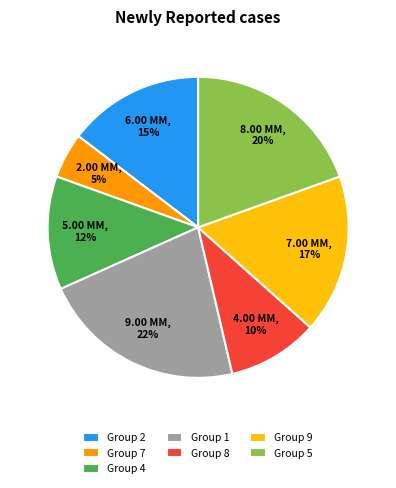

What is the ratio of the value at Group 1 to the value at Group 8?

2.2